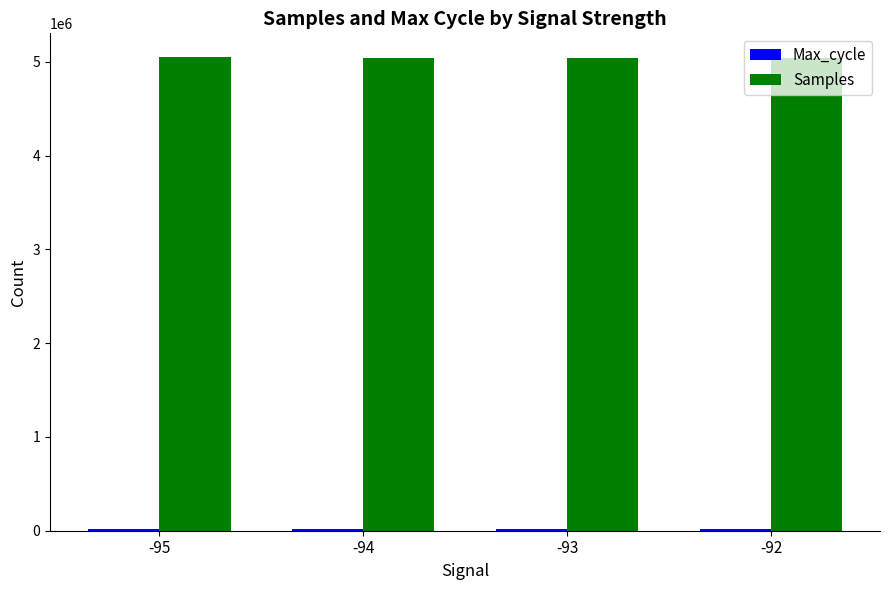

What is the lowest value of the Samples series?

5034889